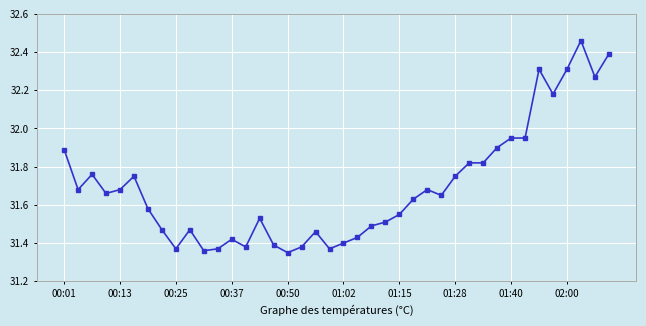

What is the sum of all values?

1267.8